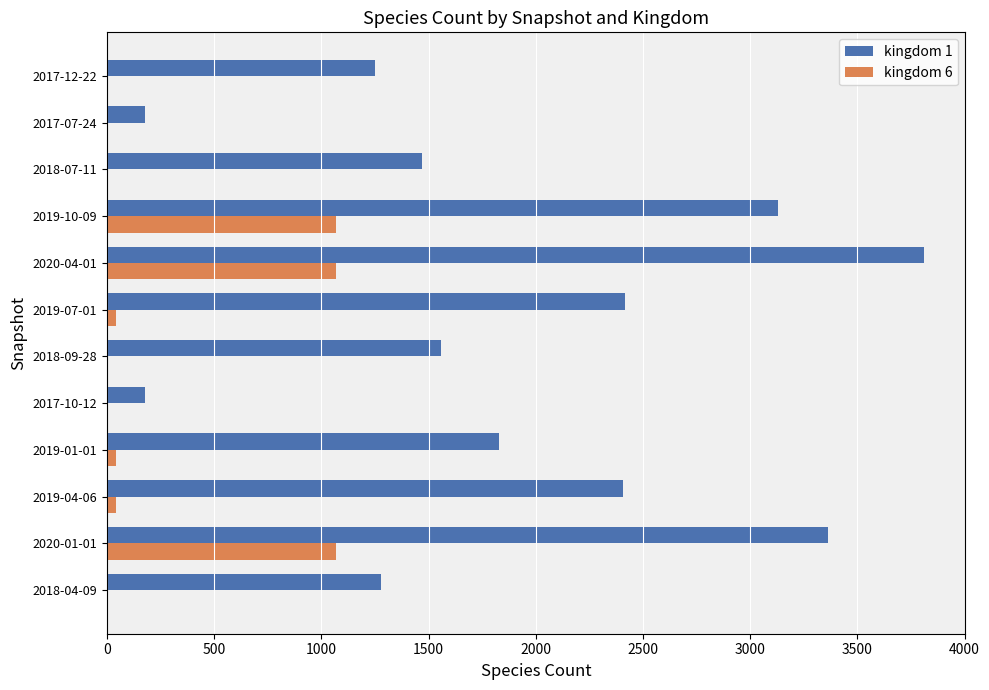

What is the highest value of the kingdom 1 series?

3811